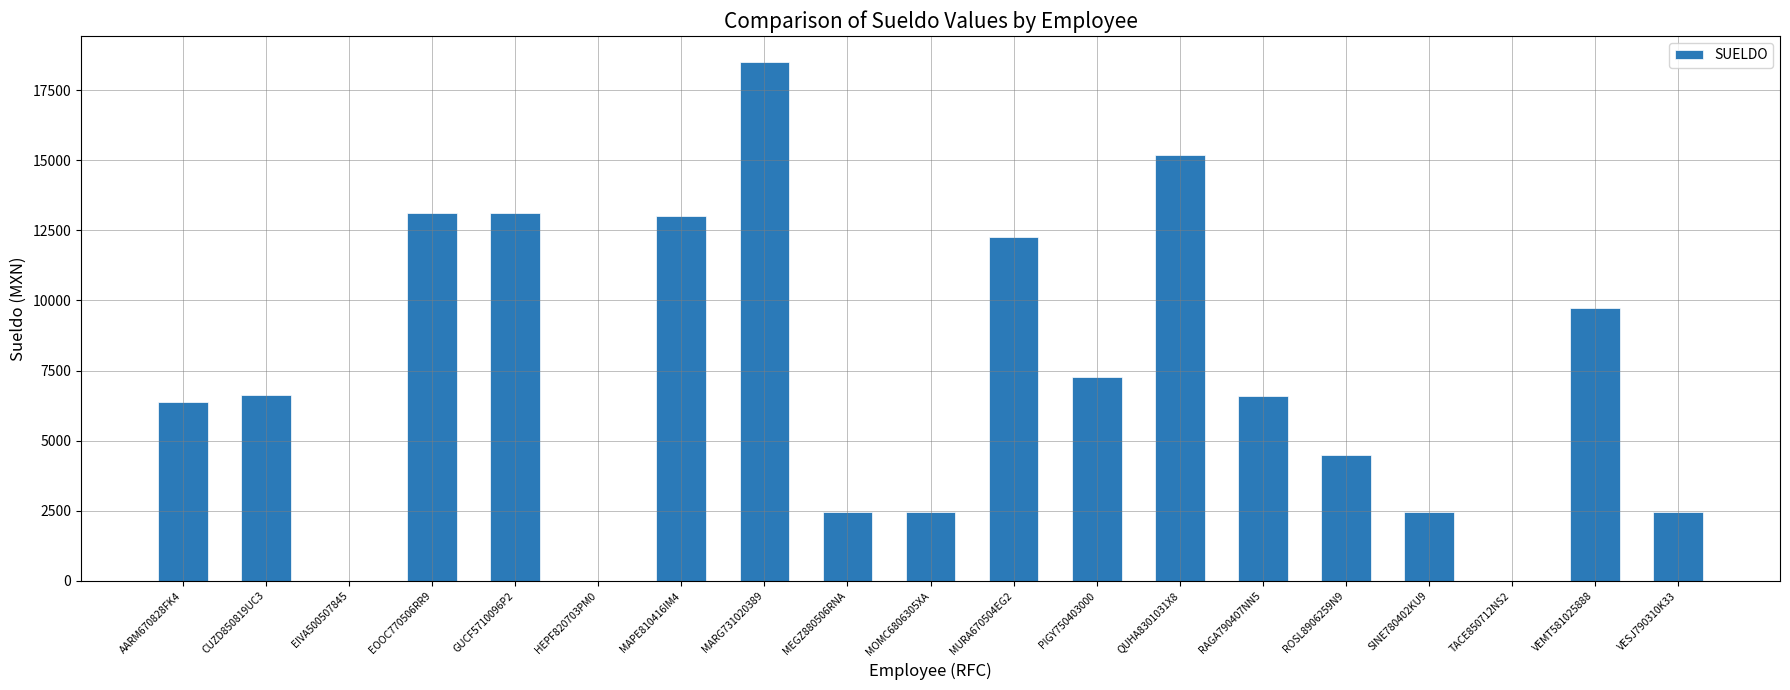

At which category does the chart reach its peak across all series?

MARG731020389